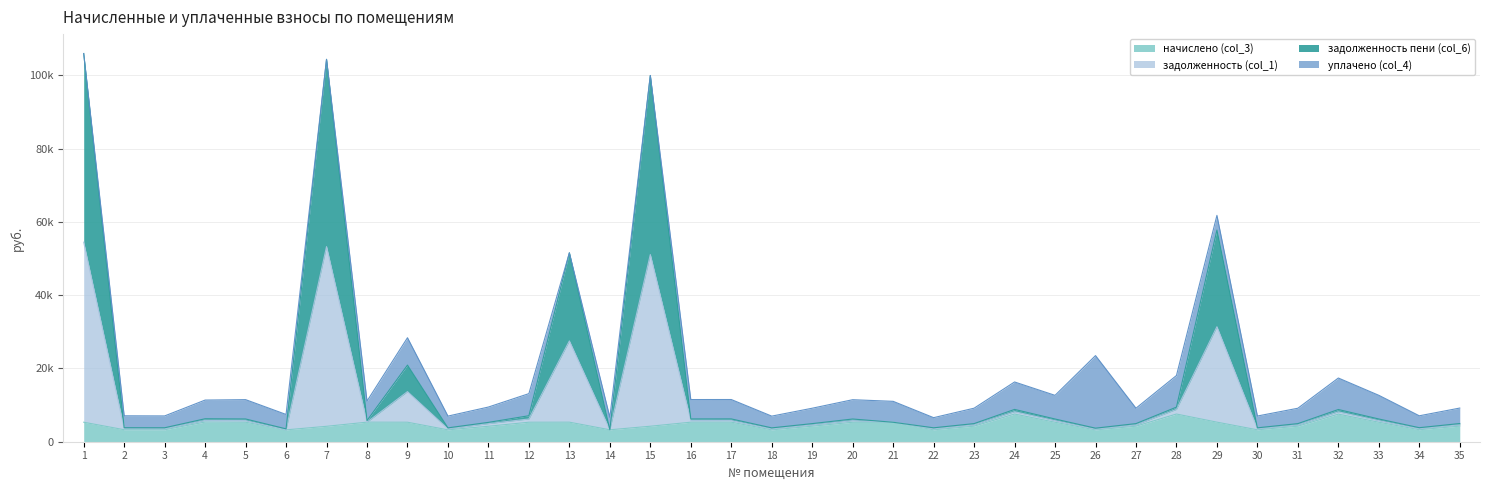

True or false: задолженность (col_1) and задолженность пени (col_6) cross at least once.

False